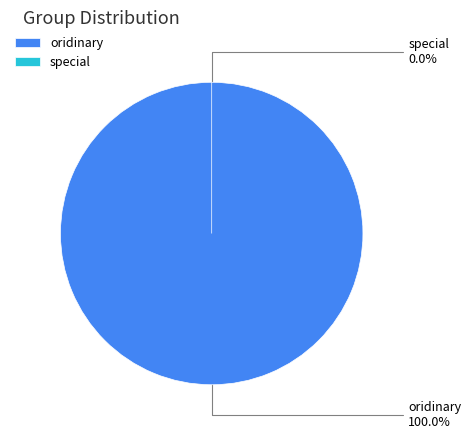

Which slice is the largest?

oridinary